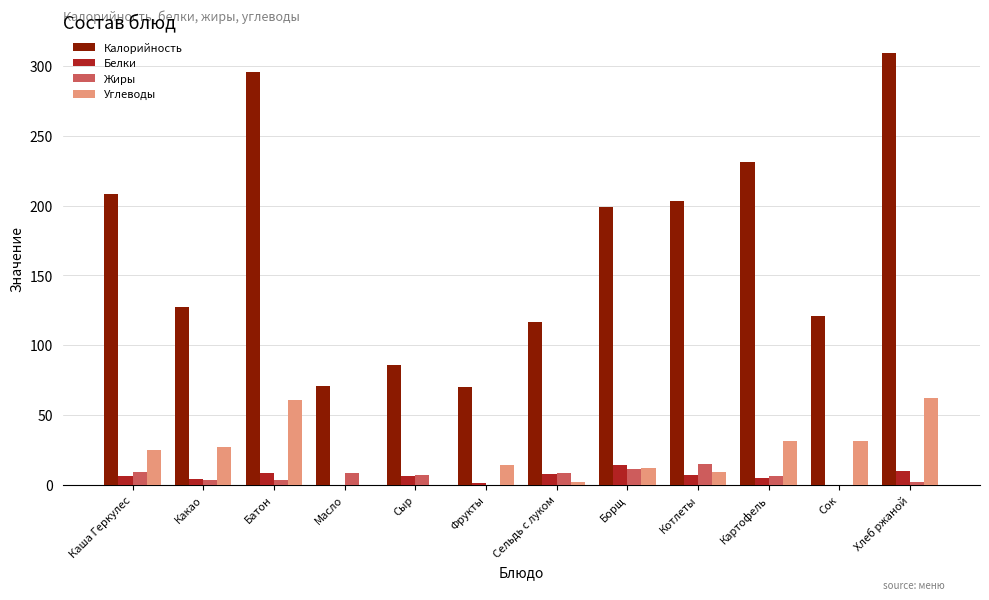

Between Масло and Борщ, which series saw the biggest shift?

Калорийность